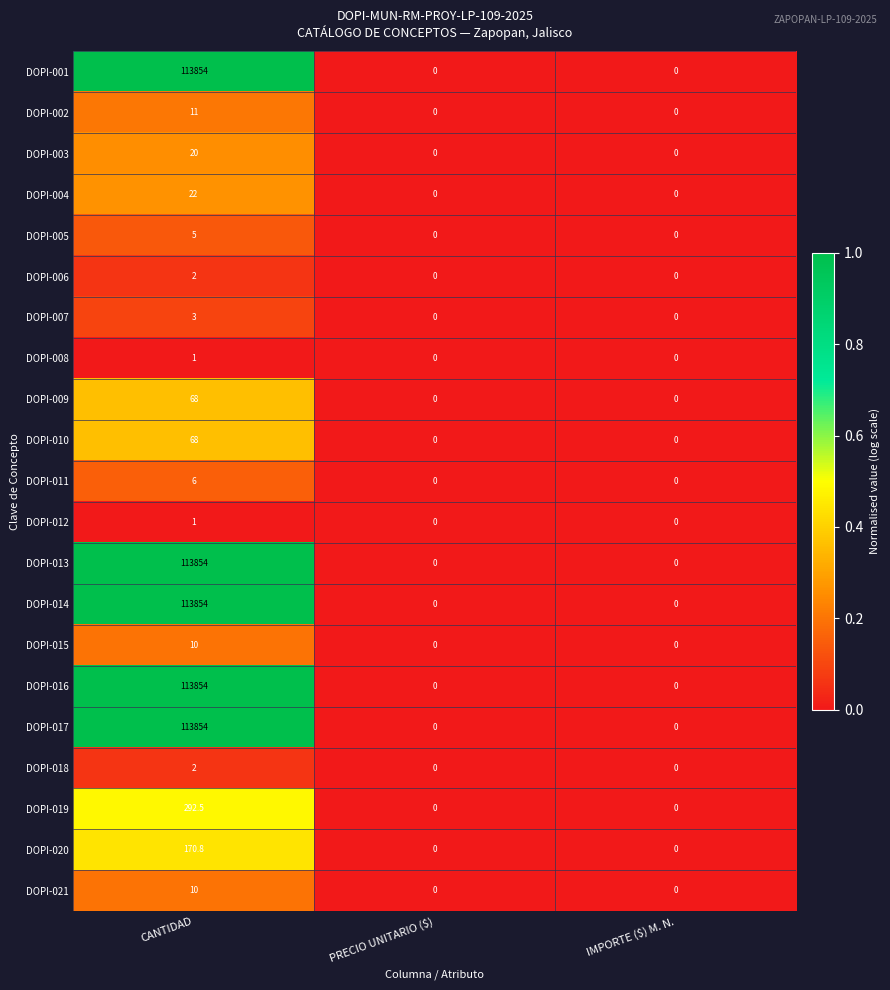

What is the difference between the maximum and minimum values in the DOPI-015 series?

10.0